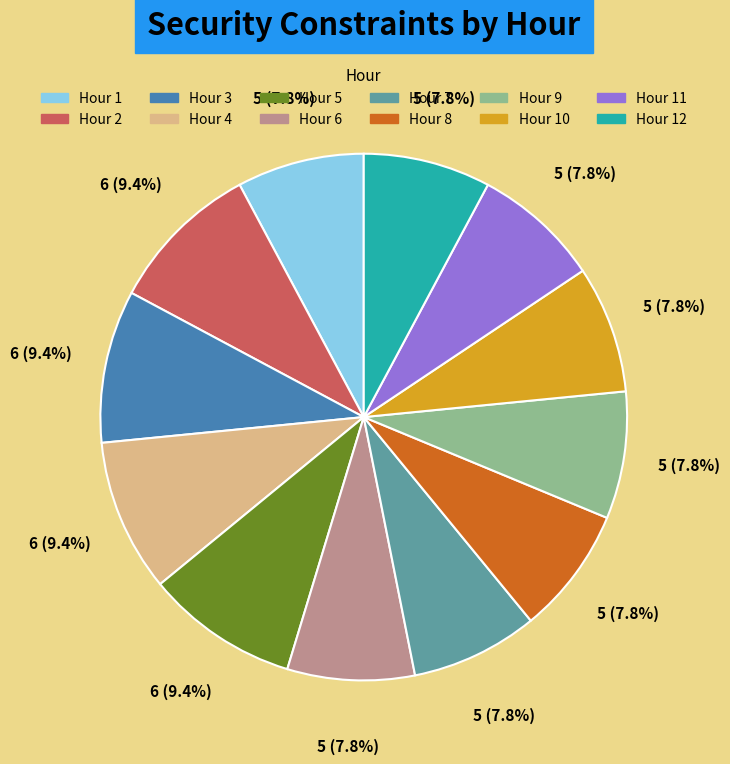

Is there any slice that represents more than half of the pie?

No